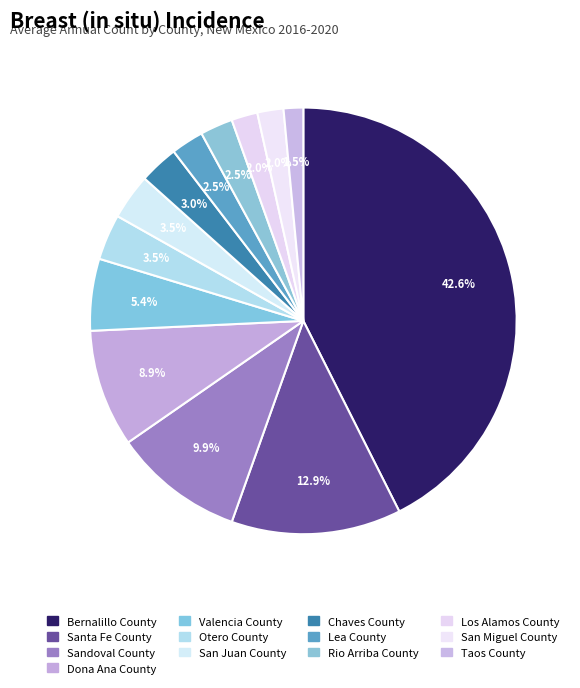

Count the number of slices in the pie.

13